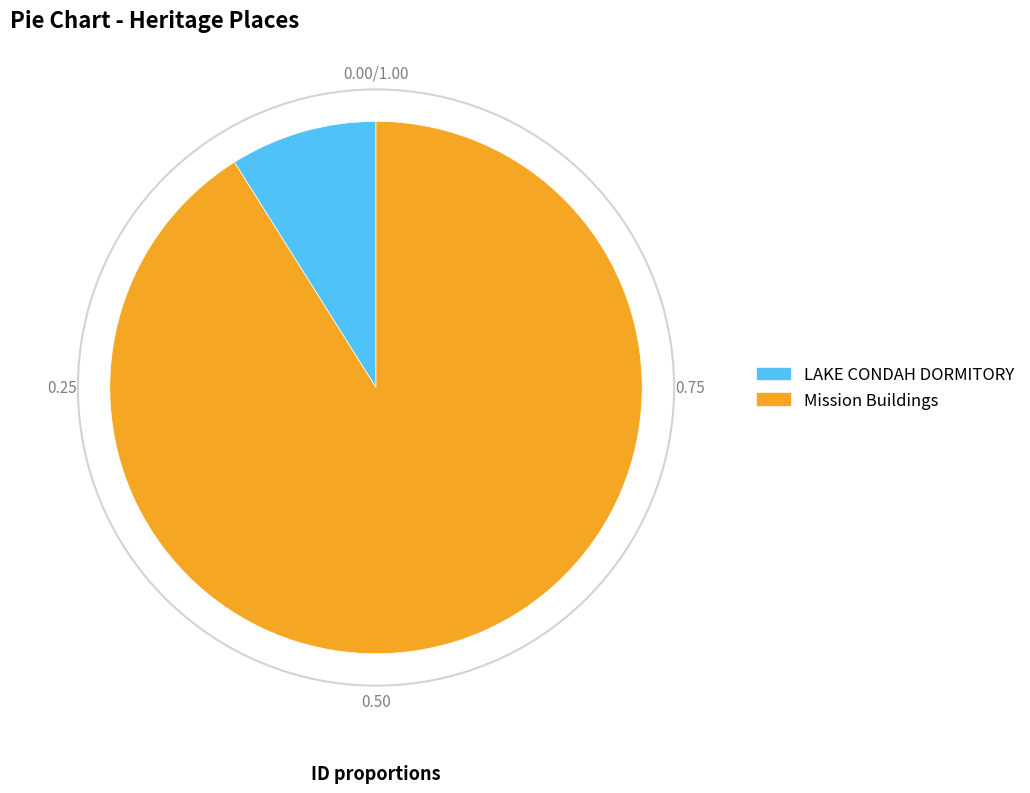

What is the largest slice in the pie chart?

Mission Buildings